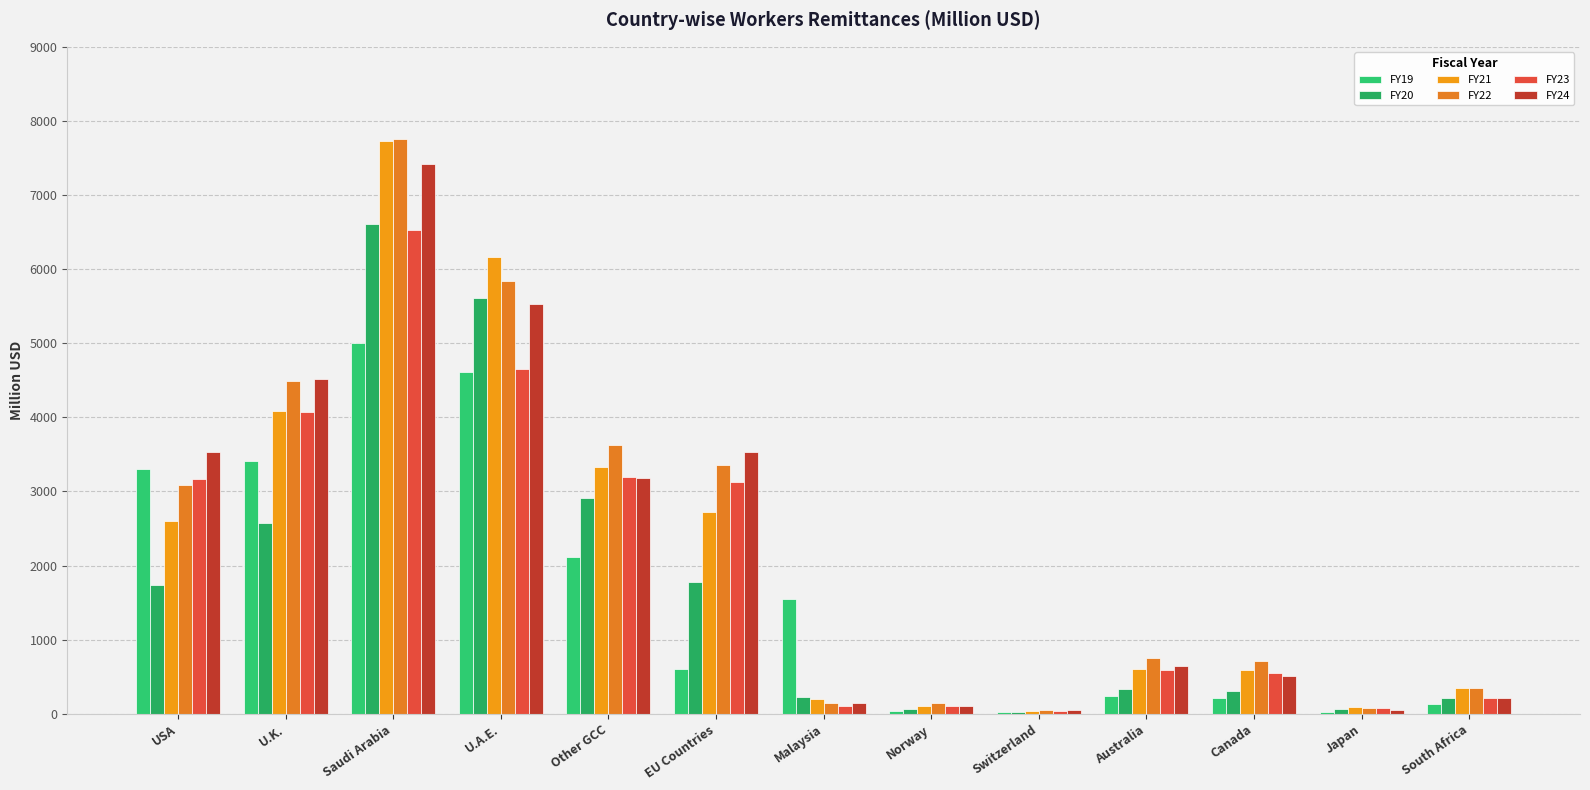

List the series in order of their peak value, lowest first.

FY19, FY23, FY20, FY24, FY21, FY22